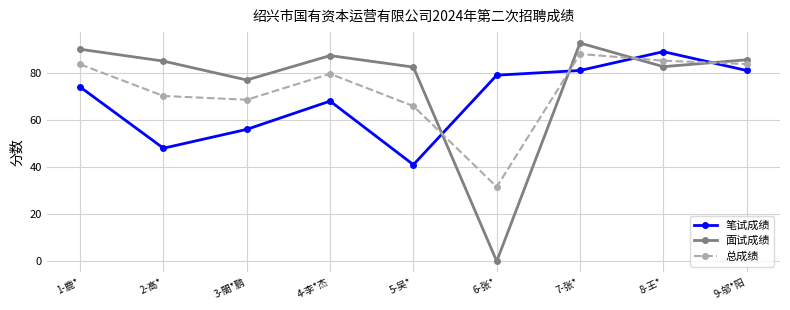

Which series has the largest range (max minus min)?

面试成绩